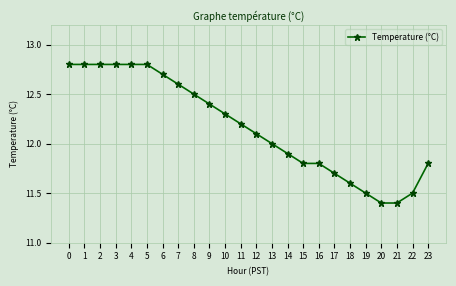

What is the maximum value shown in the chart?

12.8